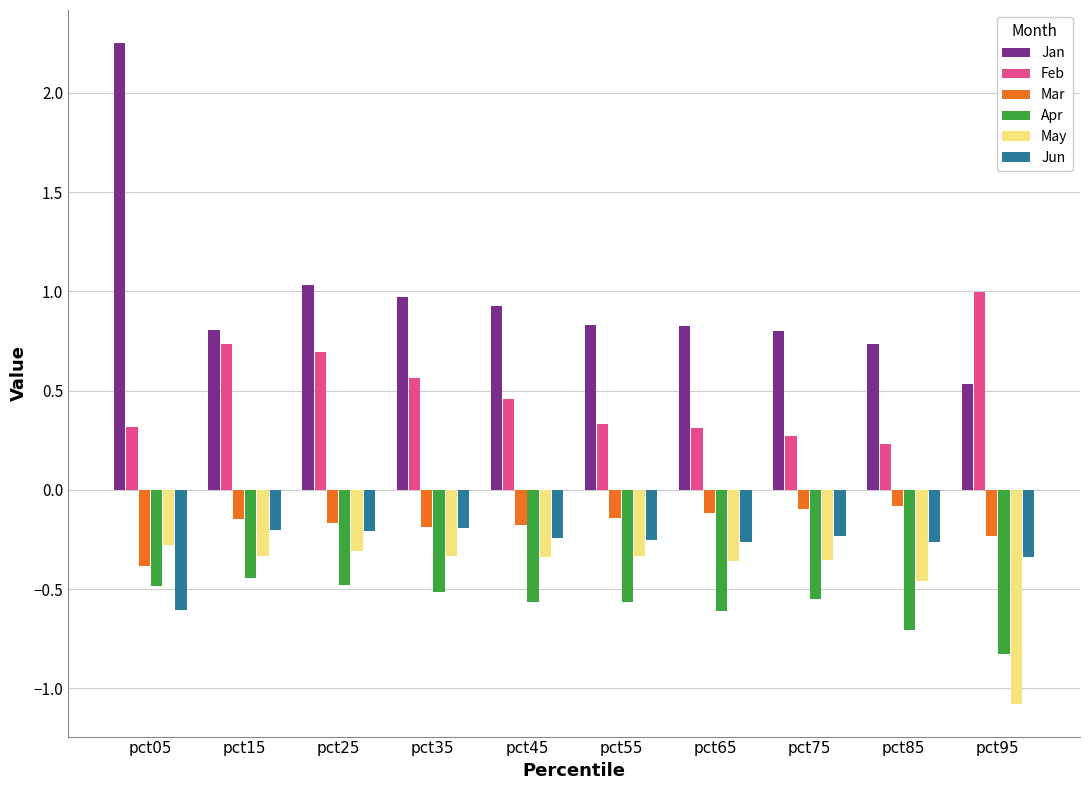

Which label corresponds to the largest value in the chart?

pct05